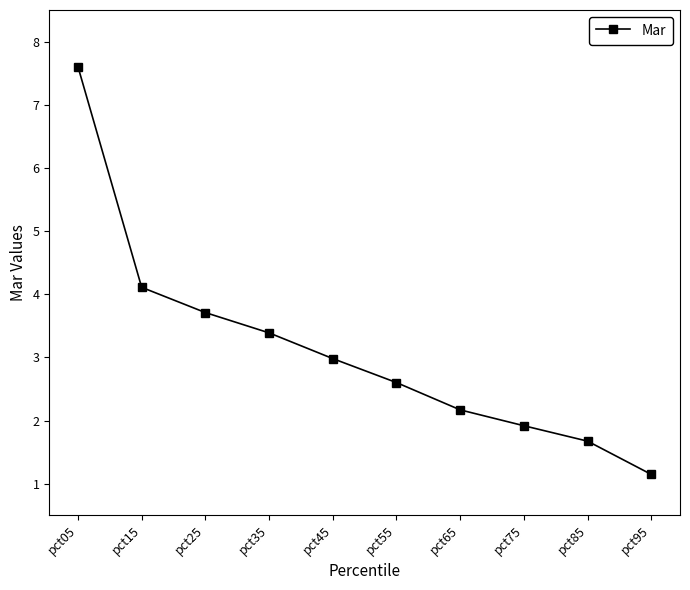

What is the change in value from pct15 to pct75?

-2.2